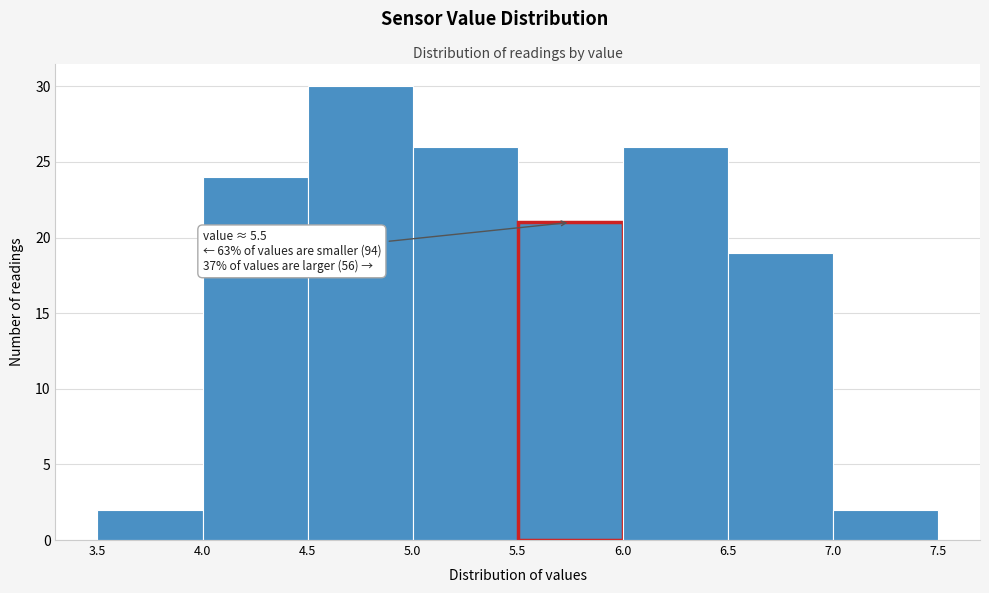

Over which range of the x-axis is the bar tallest?

4.5 to 5.0